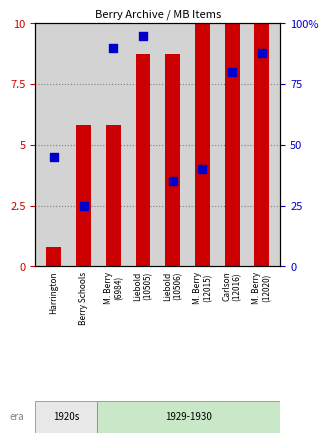

At how many categories does at least one series exceed 44?

5